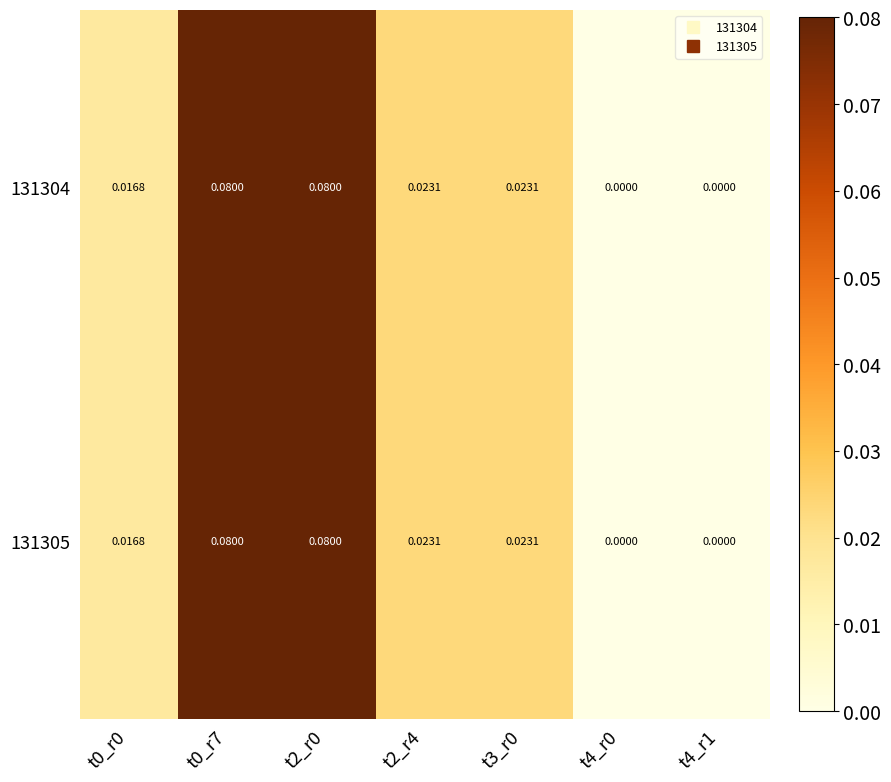

Is the value of 131305 at t3_r0 greater than the value of 131304 at t4_r0?

Yes